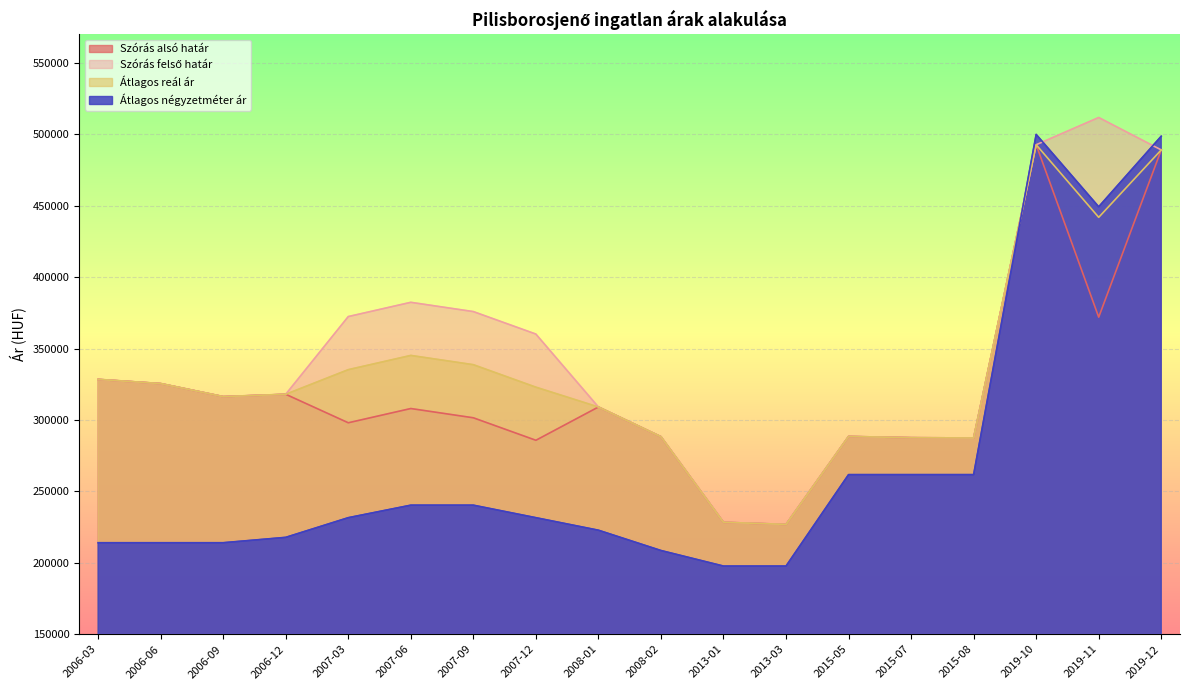

What position from the right is 2019-10?

3